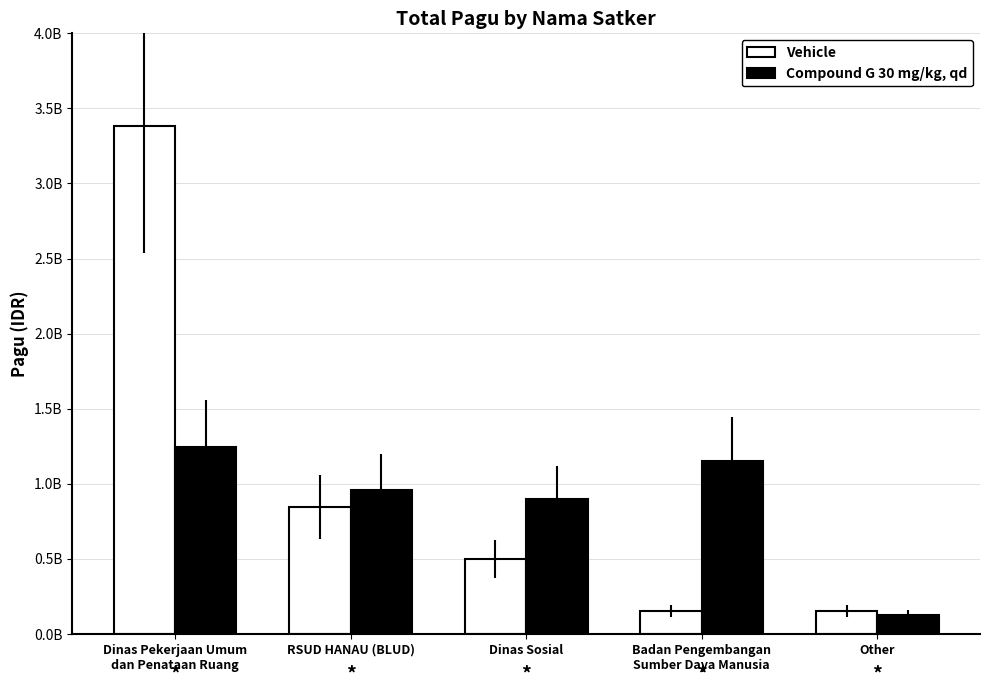

What is the label of the 2nd bar from the left?

RSUD HANAU (BLUD)